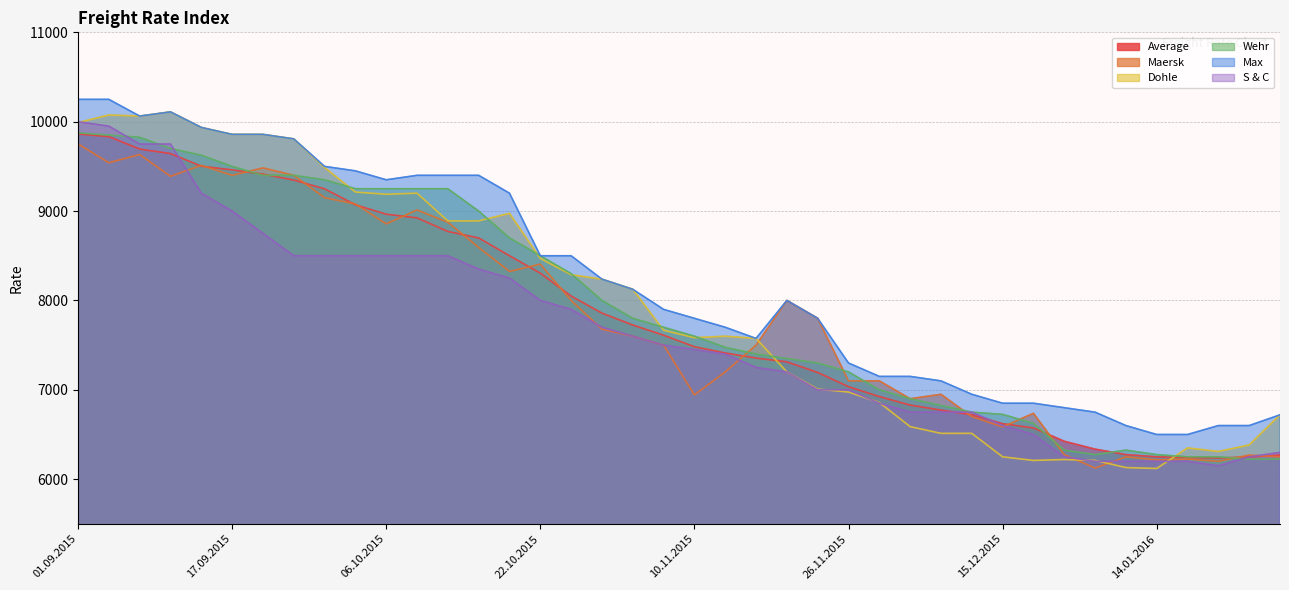

Which series changed the most between 05.01.2016 and 28.01.2016?

Dohle